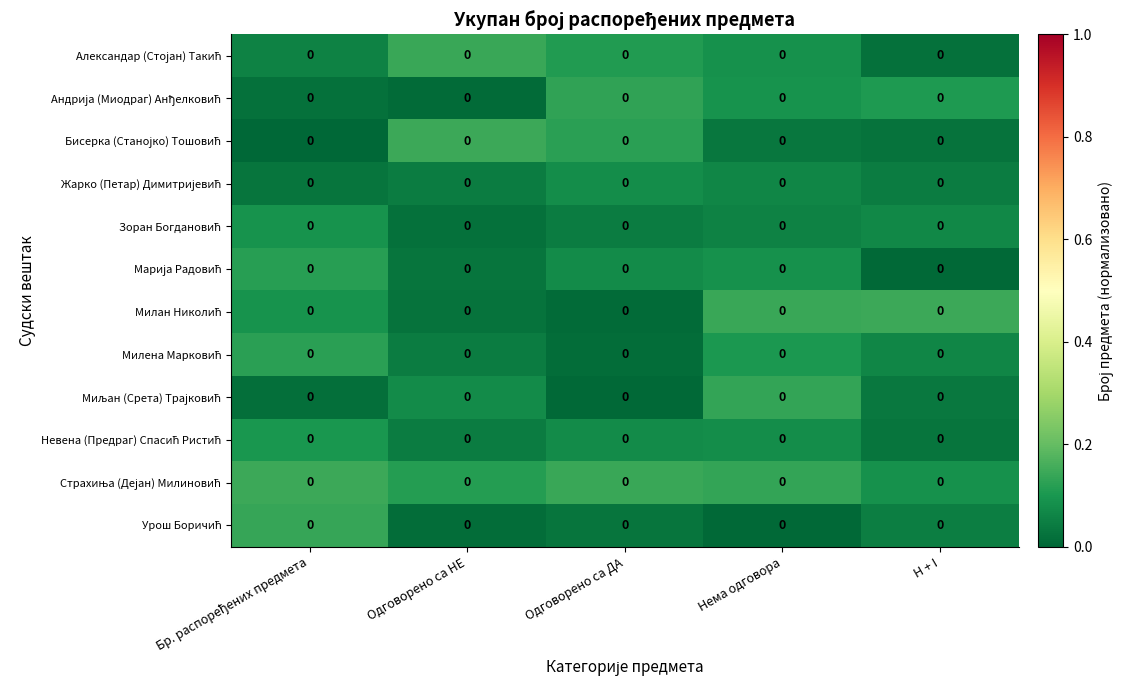

Which series has the largest total across all categories?

Страхиња (Дејан) Милиновић